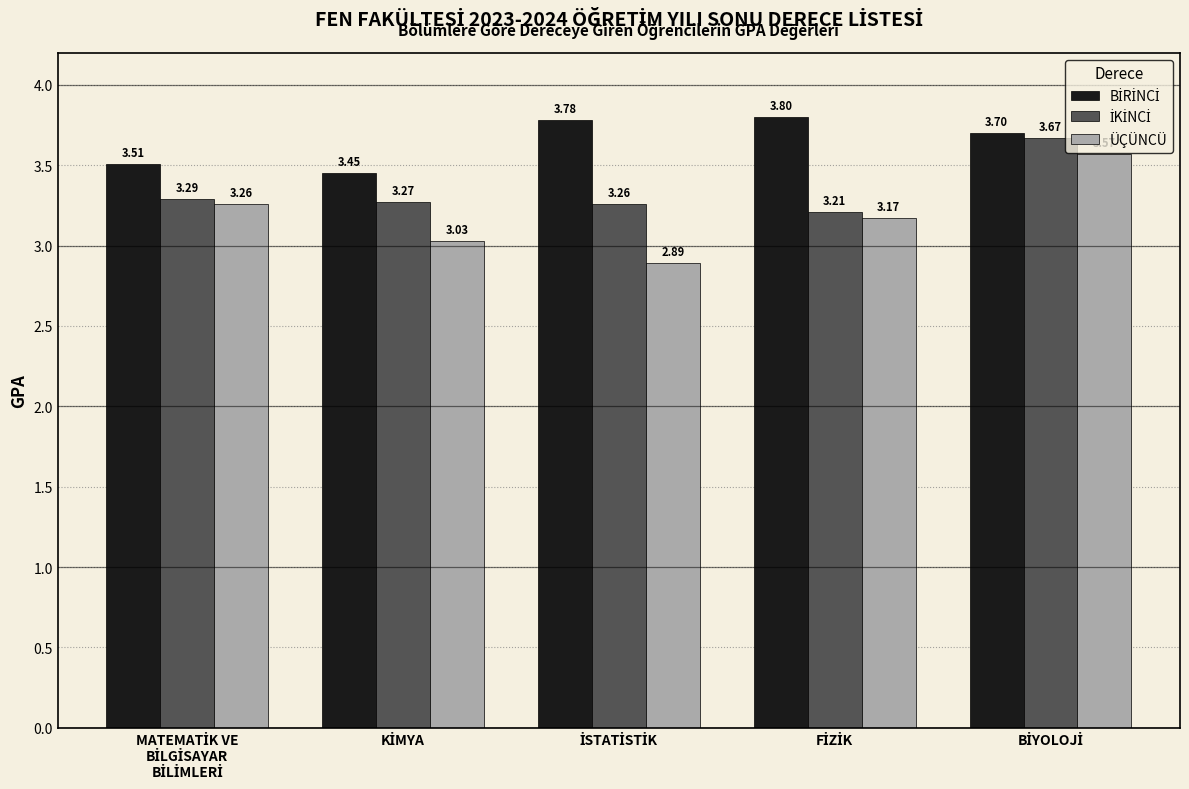

Which series has the largest range (max minus min)?

ÜÇÜNCÜ